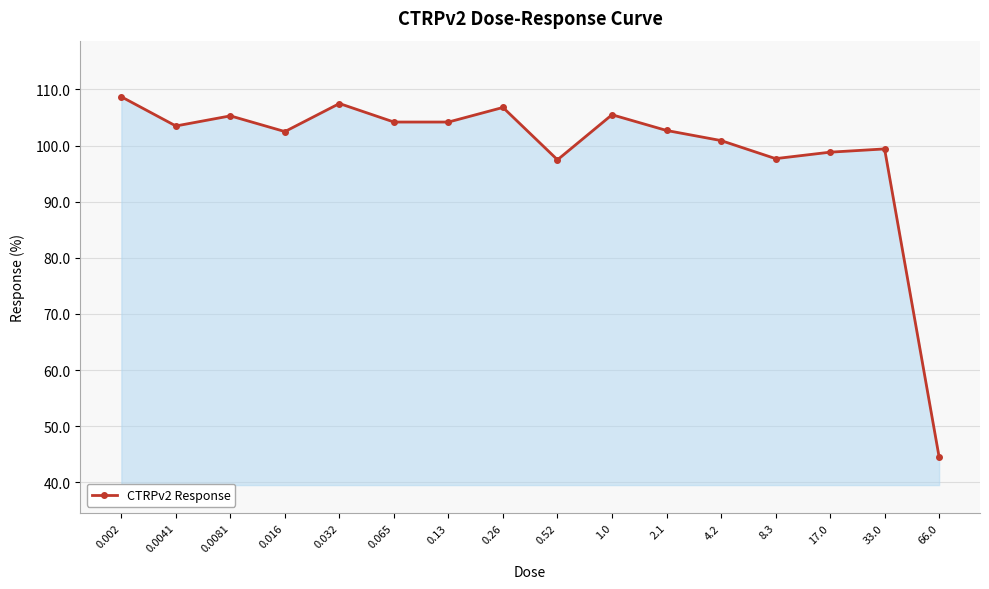

What is the approximate value at 0.002?

108.7